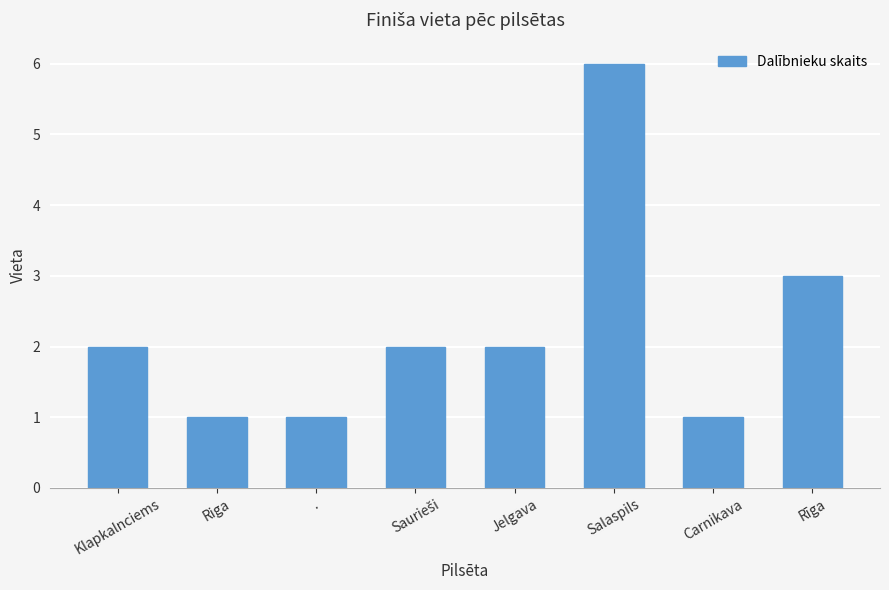

Are the bars horizontal?

No